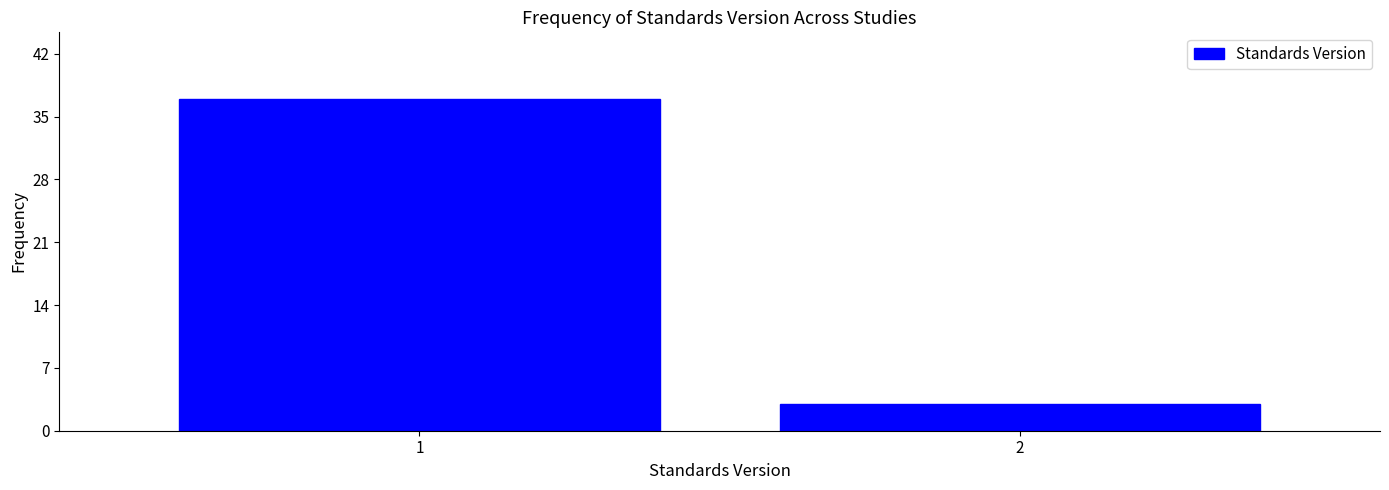

Reading right to left, transcribe all the data shown in this chart.

3	37